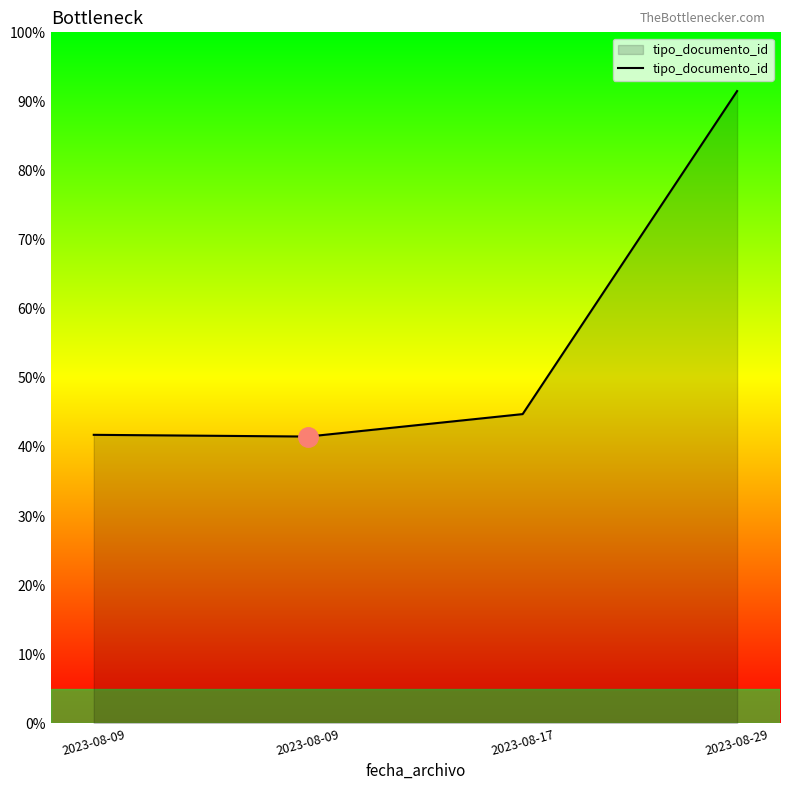

List the labels in order of value, largest first.

2023-08-29, 2023-08-17, 2023-08-09, 2023-08-09